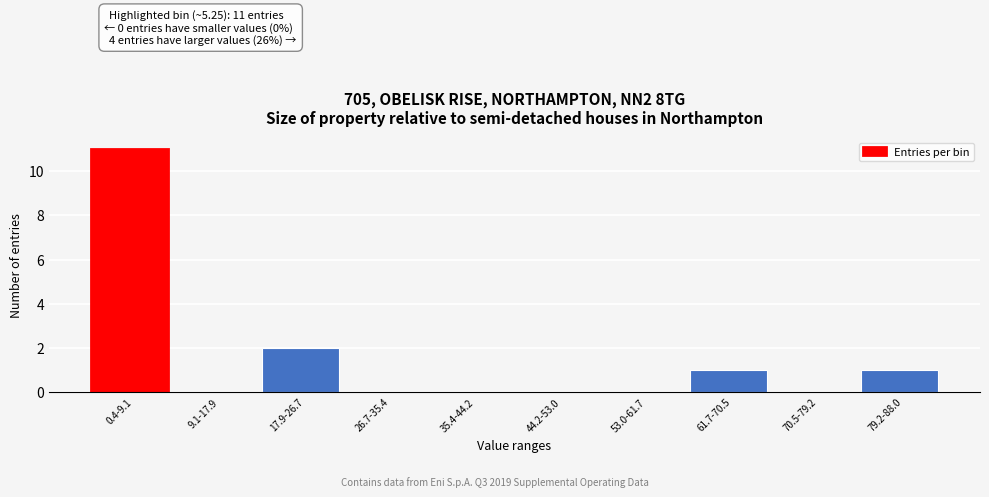

Reading left to right, list all the values displayed in this chart.

0.4-9.1=11	9.1-17.9=0	17.9-26.7=2	26.7-35.4=0	35.4-44.2=0	44.2-53.0=0	53.0-61.7=0	61.7-70.5=1	70.5-79.2=0	79.2-88.0=1